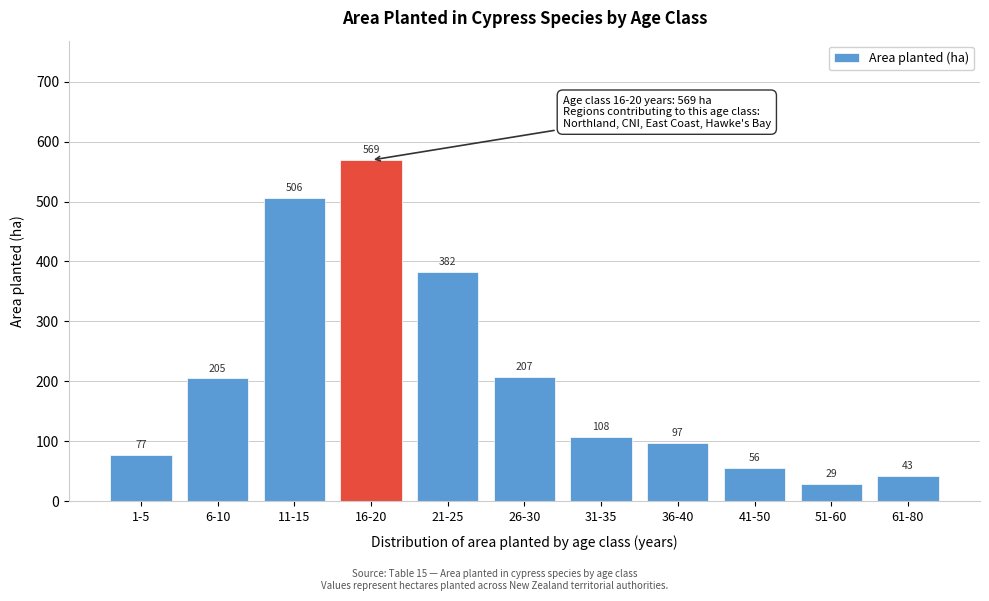

Is it true that the value at 36-40 is 41.8?

False